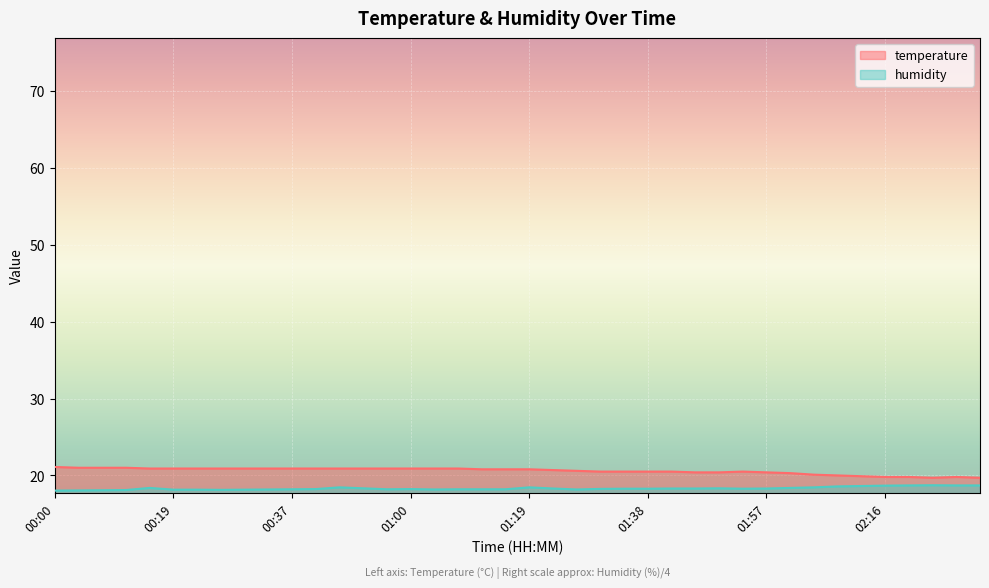

What is the spread (max minus min) of values at 00:22?

2.8